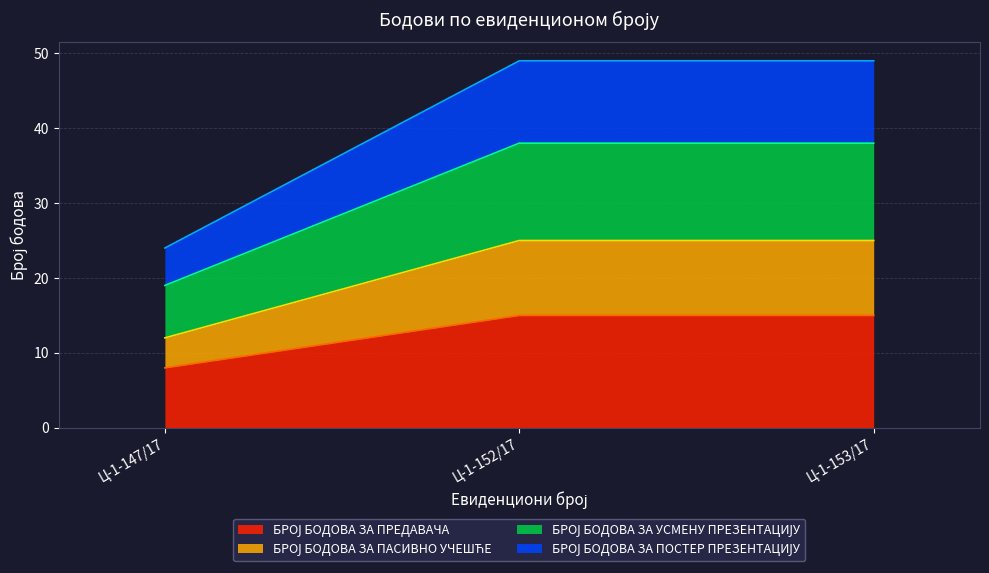

What is the value of the БРОЈ БОДОВА ЗА УСМЕНУ ПРЕЗЕНТАЦИЈУ point at the 1st from the left?

19